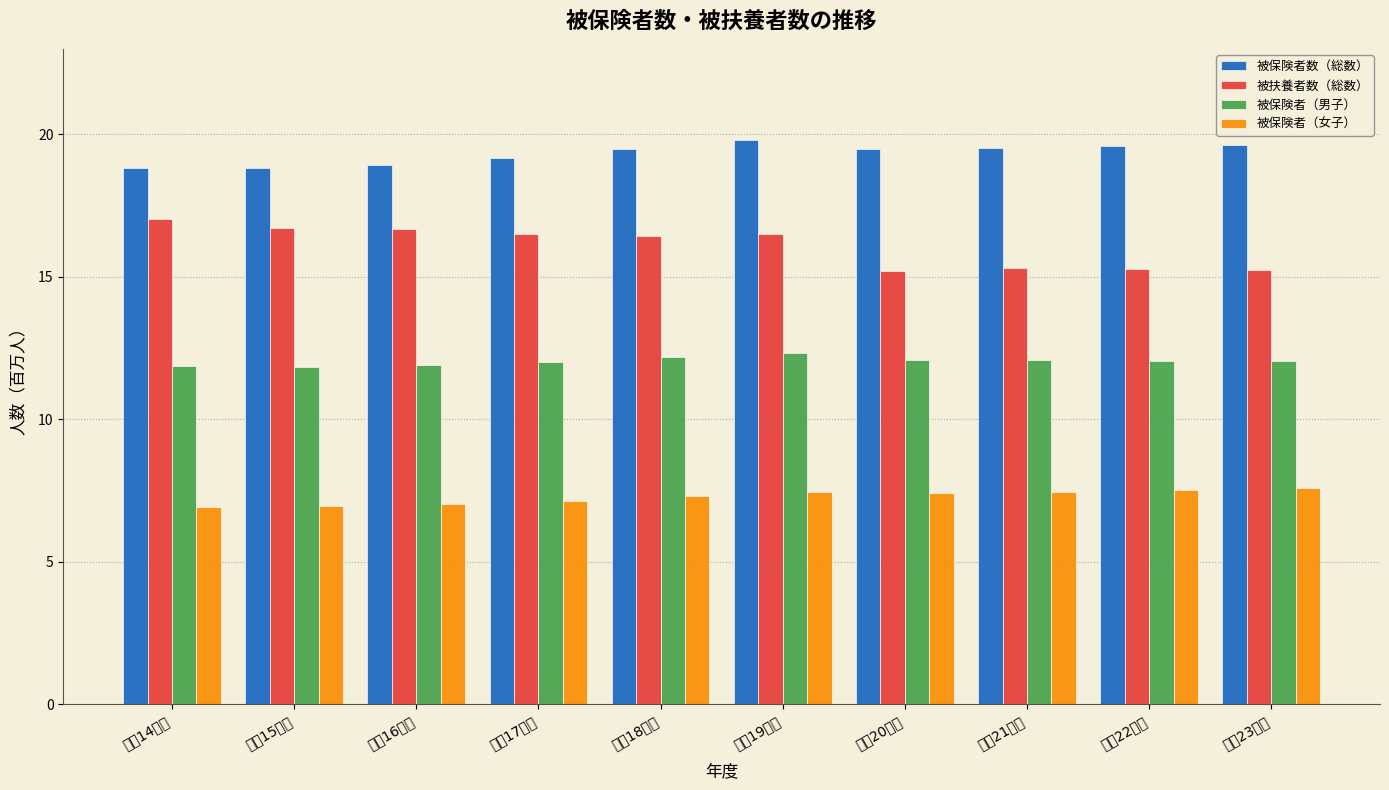

The value of 被保険者（女子） at 平成19年度 is 4.1. True or false?

False